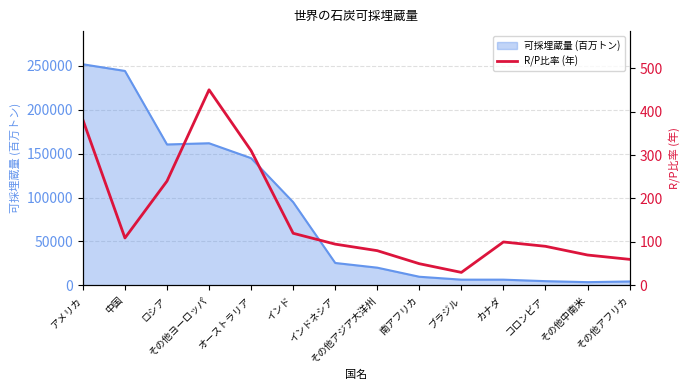

Which category has the highest value in the 可採埋蔵量 (百万トン) series?

アメリカ